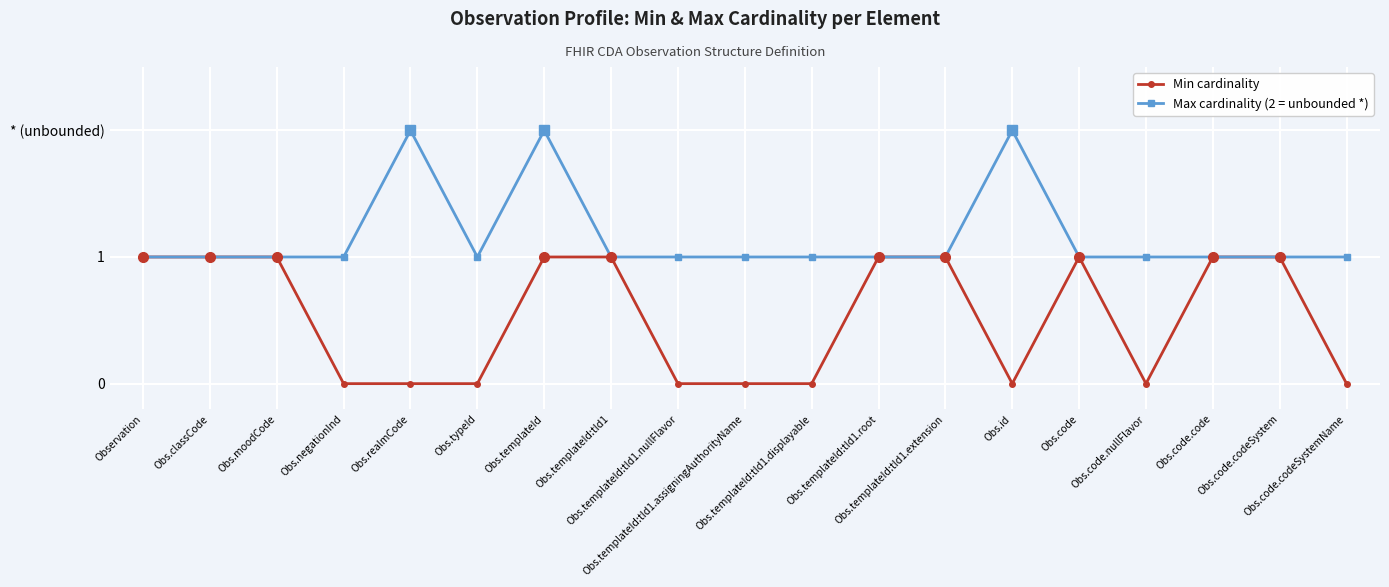

Reading right to left, what are all the values shown in this chart?

Min cardinality: 0	1	1	0	1	0	1	1	0	0	0	1	1	0	0	0	1	1	1
Max cardinality (2 = unbounded *): 1	1	1	1	1	2	1	1	1	1	1	1	2	1	2	1	1	1	1